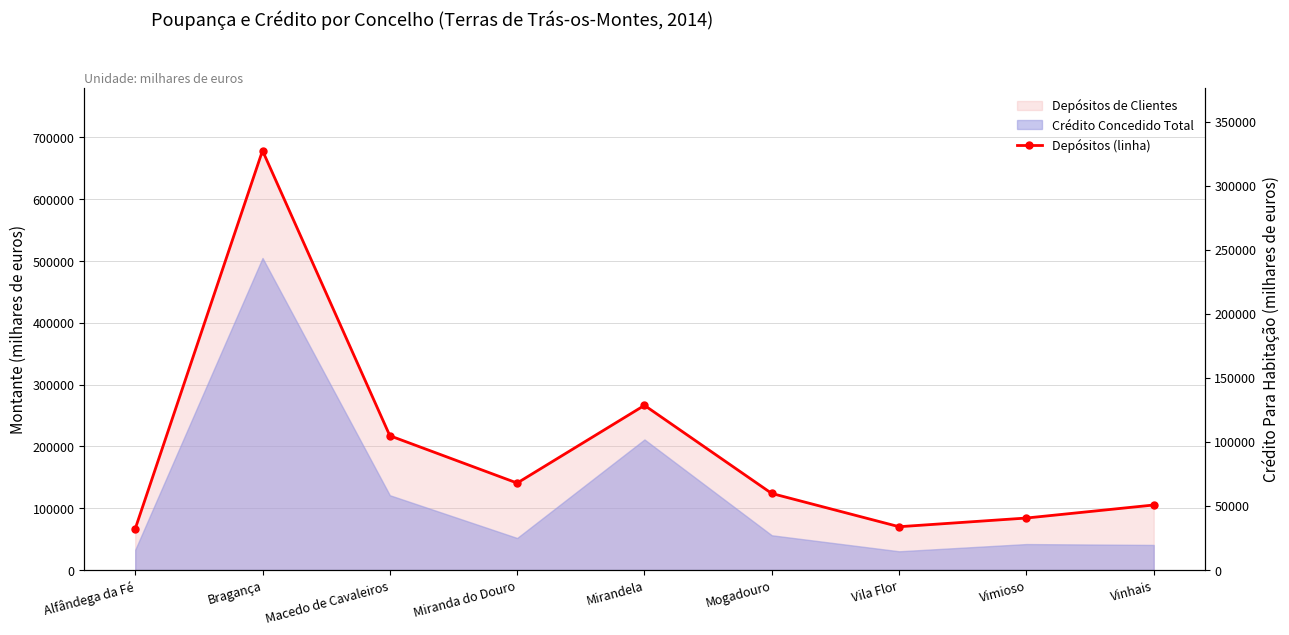

Where is the first local maximum?

Bragança